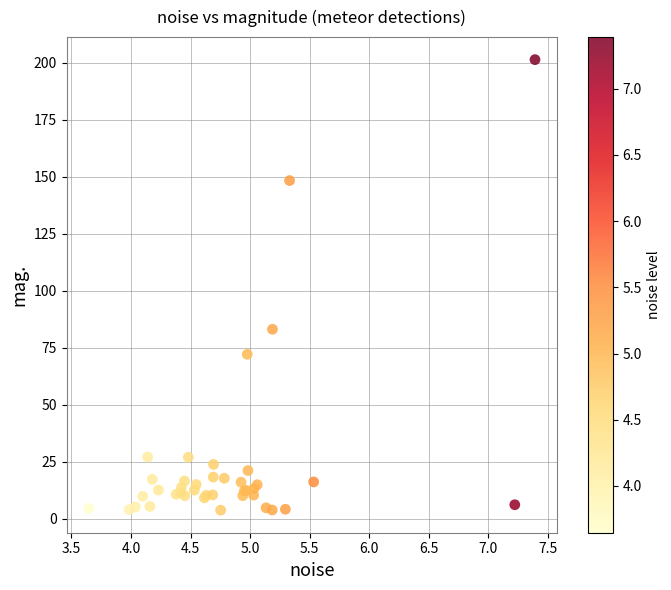

What Y value in the scatter plot is closest to 102?

83.1